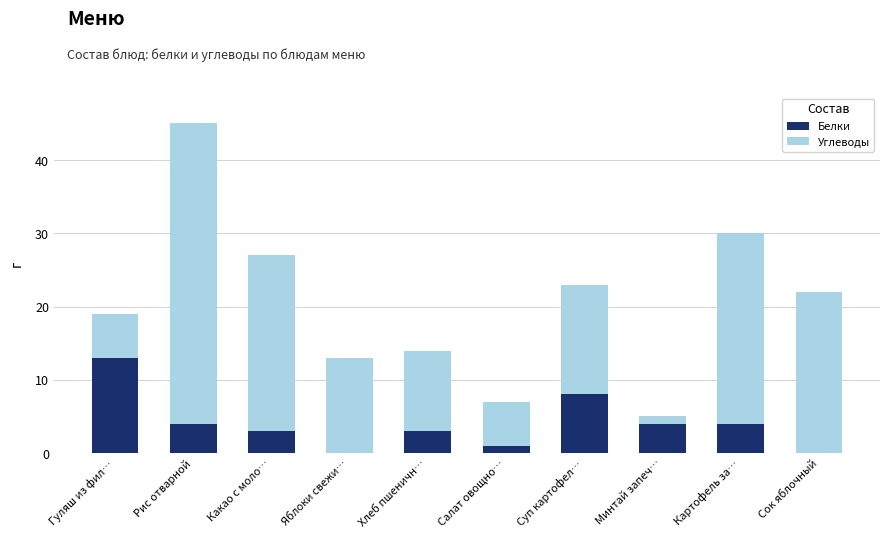

What is the sum of all Белки values?

40